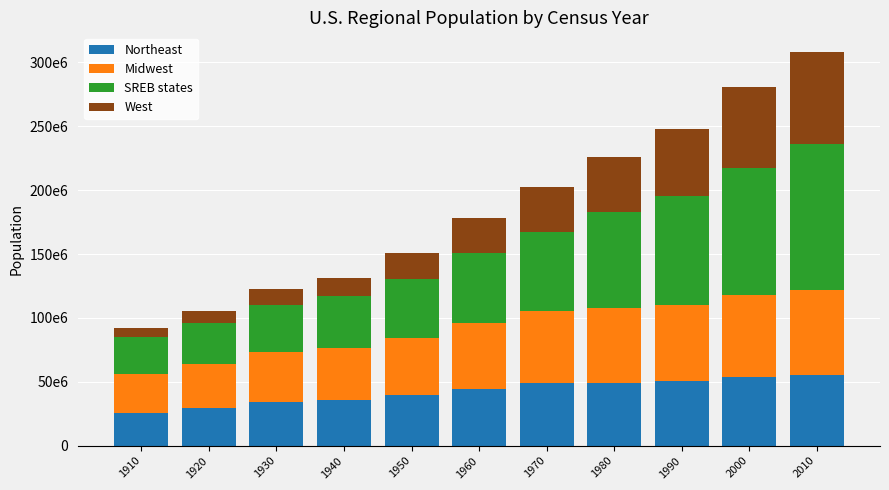

Which series has the largest total across all categories?

SREB states